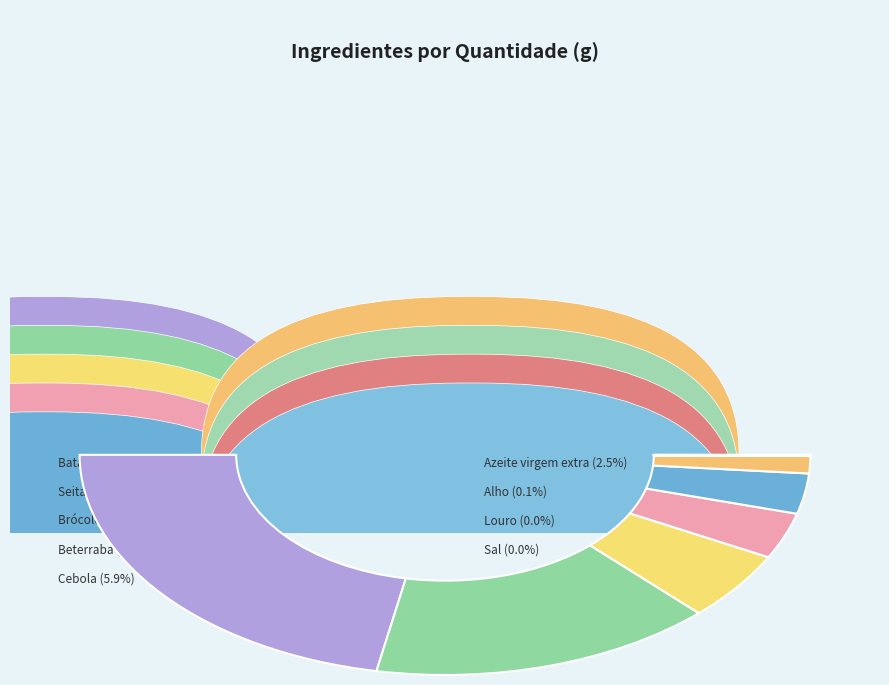

True or false: Seitan accounts for 30% of the total.

True